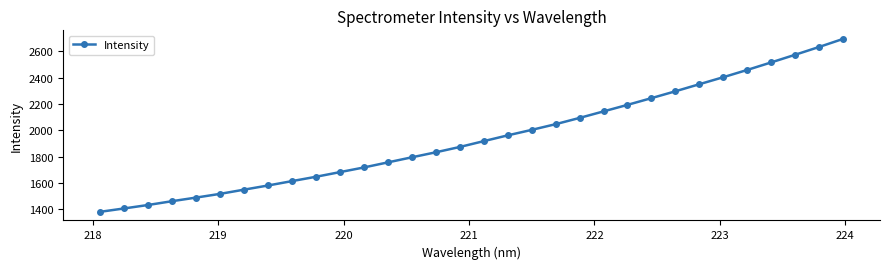

True or false: there are more than 0 points higher than both neighbors.

False